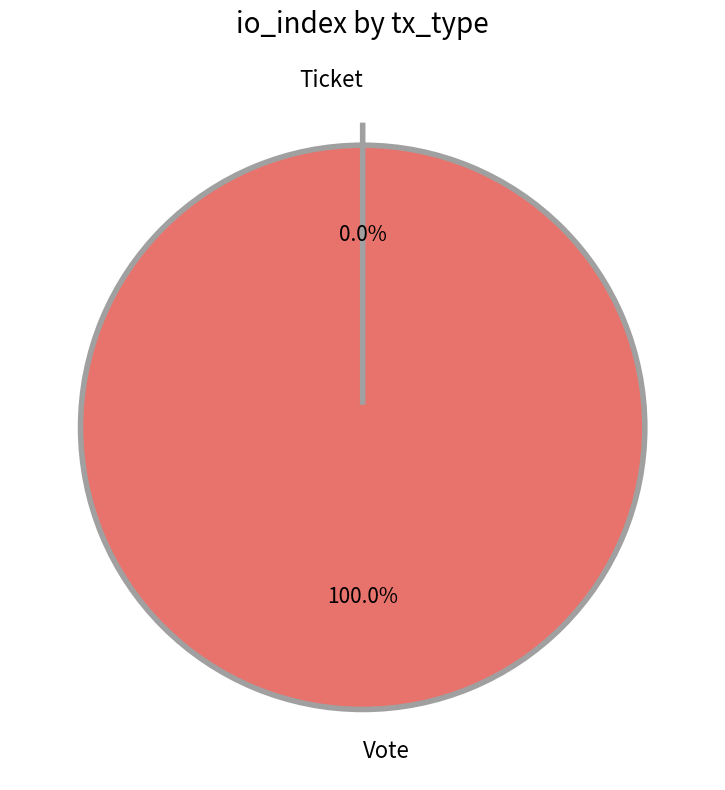

Does Ticket represent more than half of the total?

No